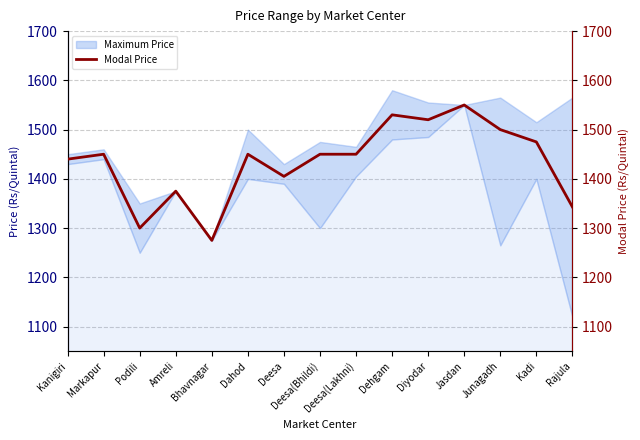

How many interior local peaks (higher than both neighbors) does the data have?

5